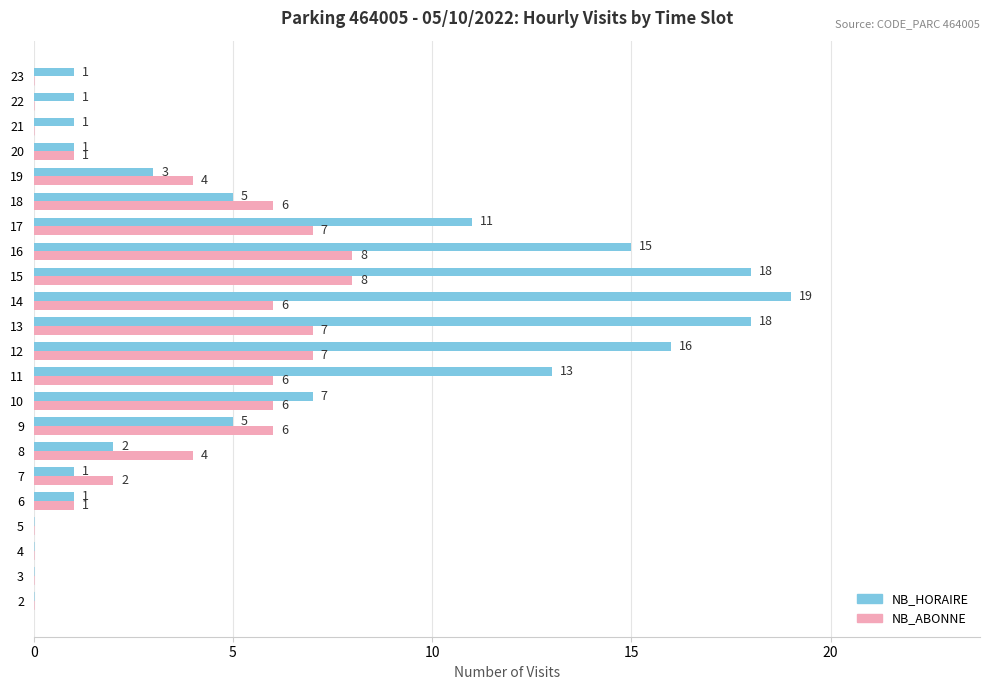

Which series has the largest total across all categories?

NB_HORAIRE